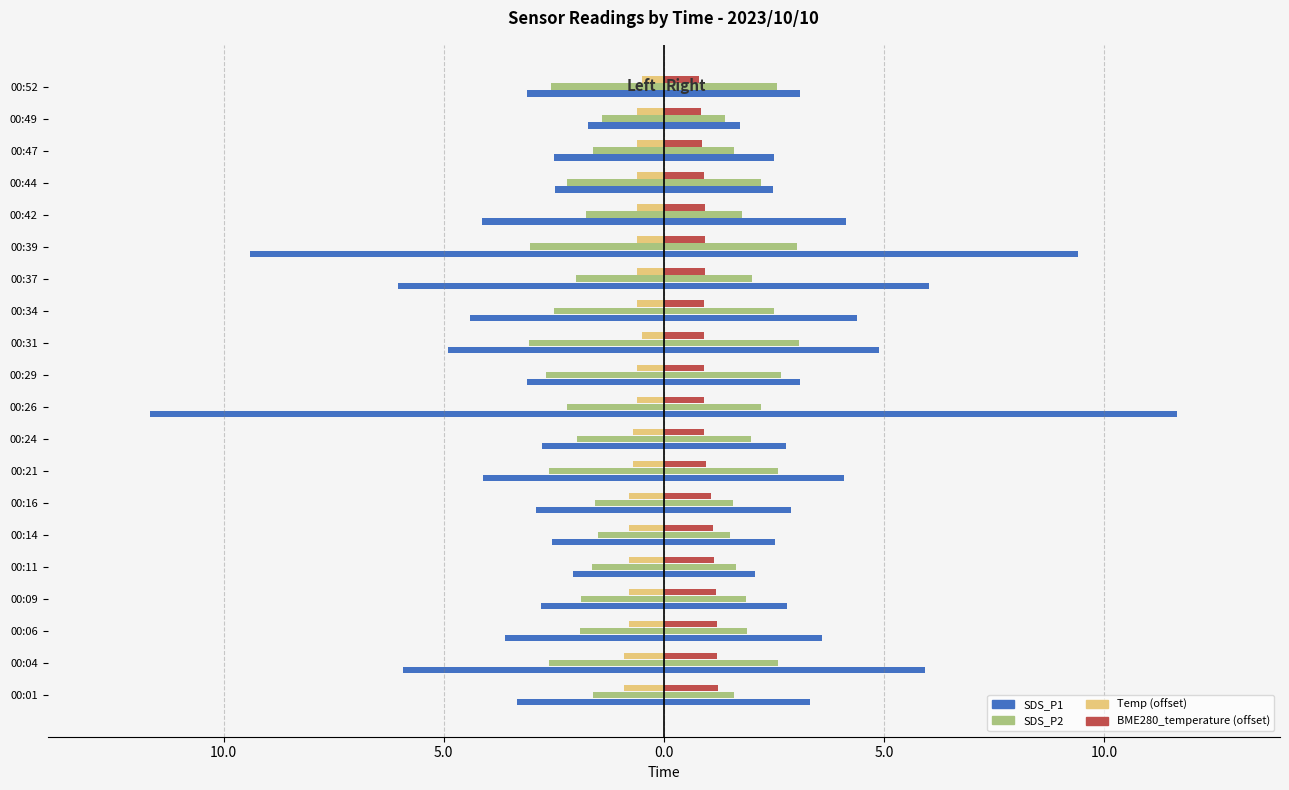

How many series are shown in this chart?

4